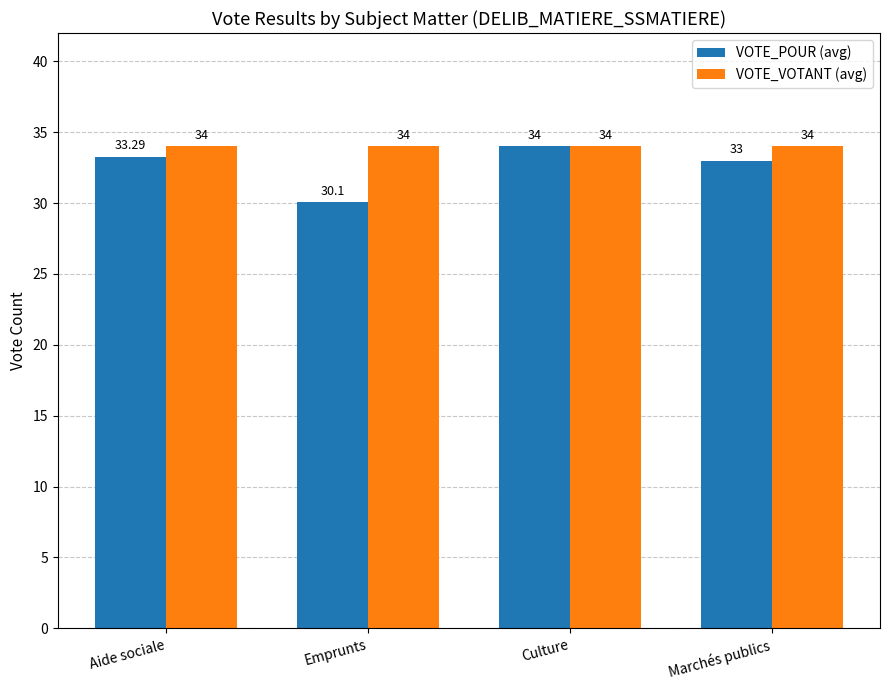

Reading left to right, what are all the values shown in this chart?

VOTE_POUR (avg): Aide sociale=33.3	Emprunts=30.1	Culture=34.0	Marchés publics=33.0
VOTE_VOTANT (avg): Aide sociale=34.0	Emprunts=34.0	Culture=34.0	Marchés publics=34.0